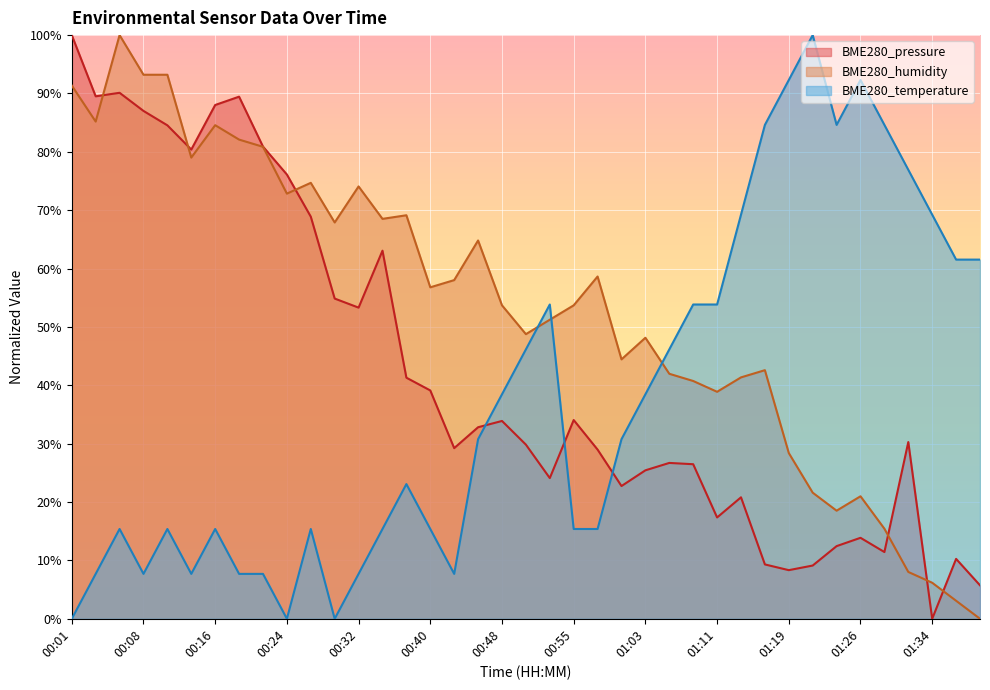

List the series in order of their overall mean, lowest first.

BME280_temperature, BME280_pressure, BME280_humidity